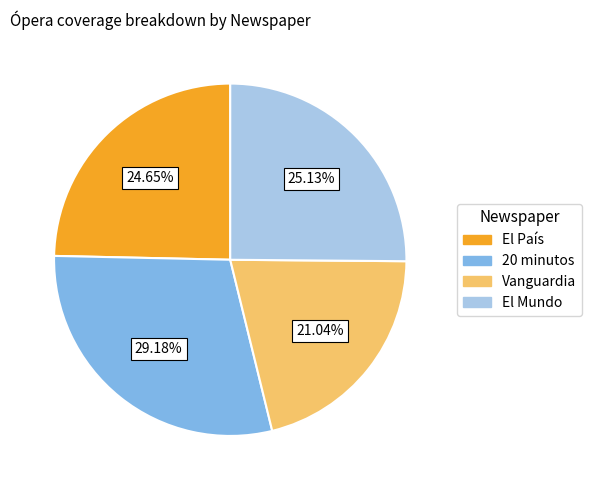

To the nearest percent, what is the average slice percentage?

25%